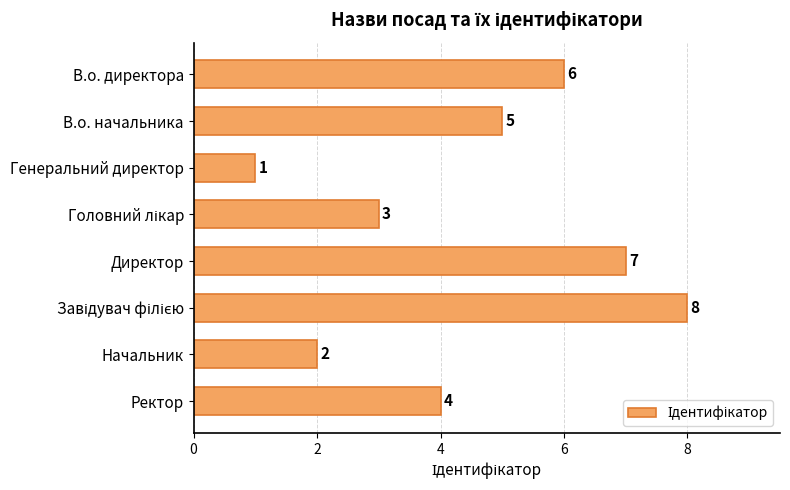

What is the greatest value displayed?

8